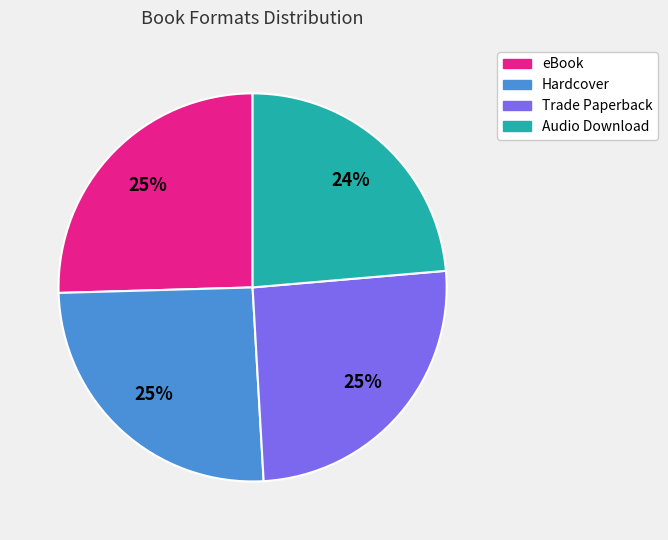

To the nearest percent, what is the average slice percentage?

25%